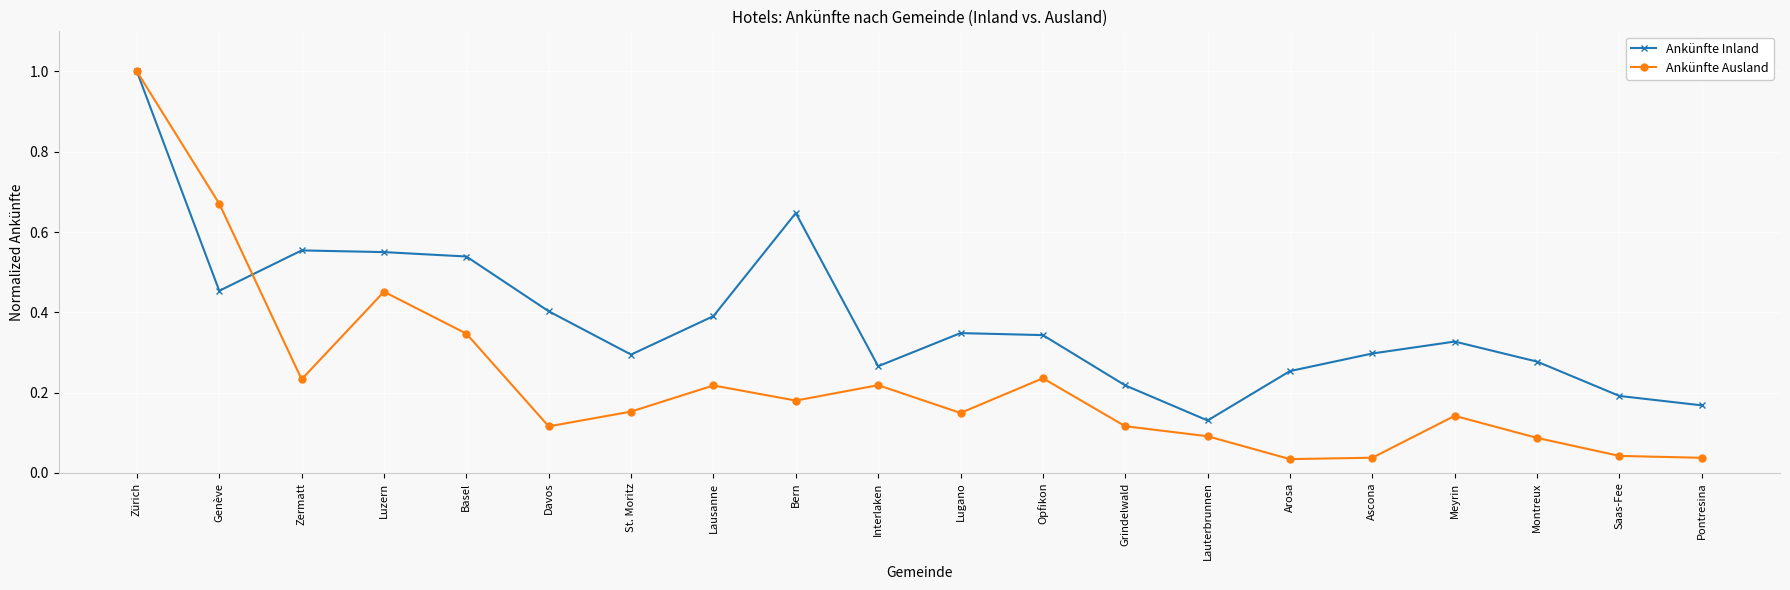

What is the average value of the Ankünfte Inland series?

0.4